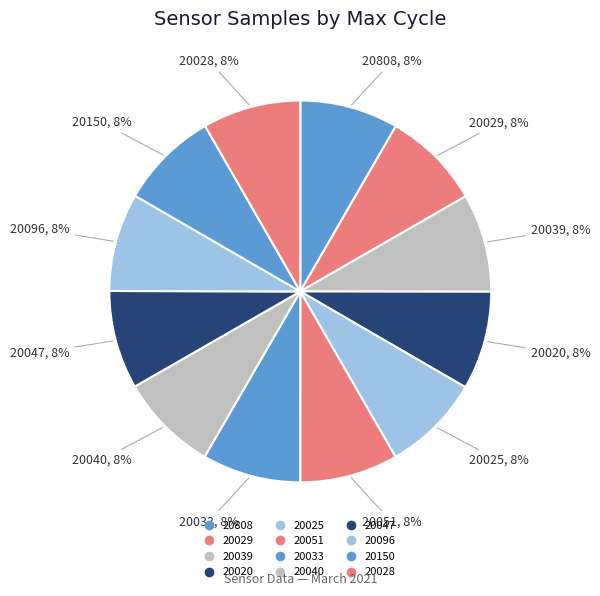

What portion of the pie excludes 20029?

91.7%